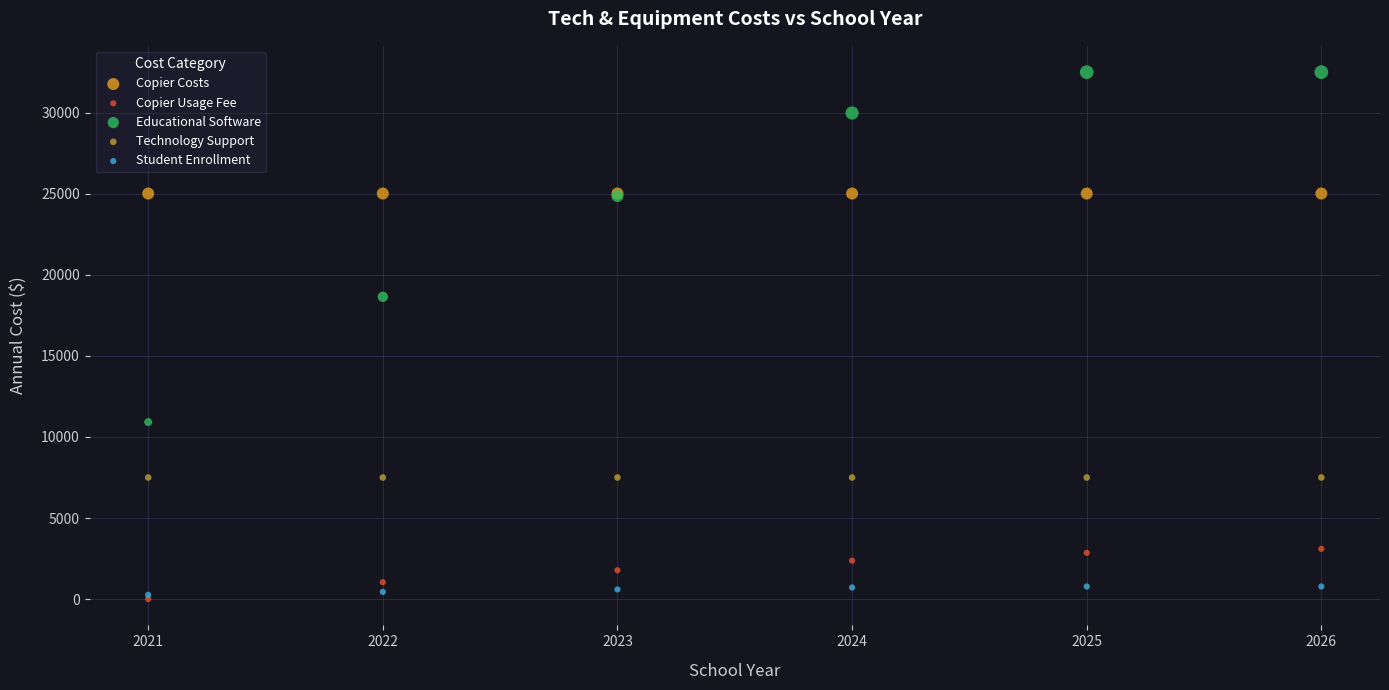

Across all series, what Y value is closest to 16254?

18648